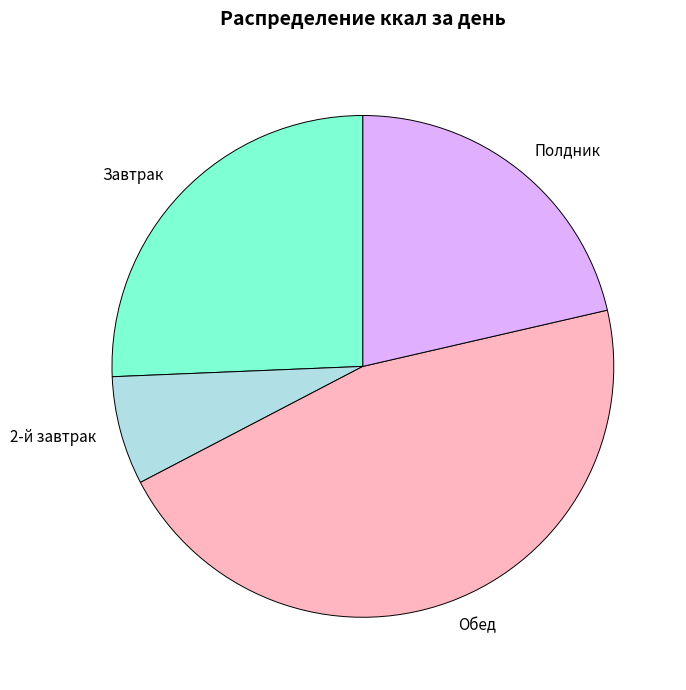

Combined, do Полдник and 2-й завтрак account for over 50%?

No